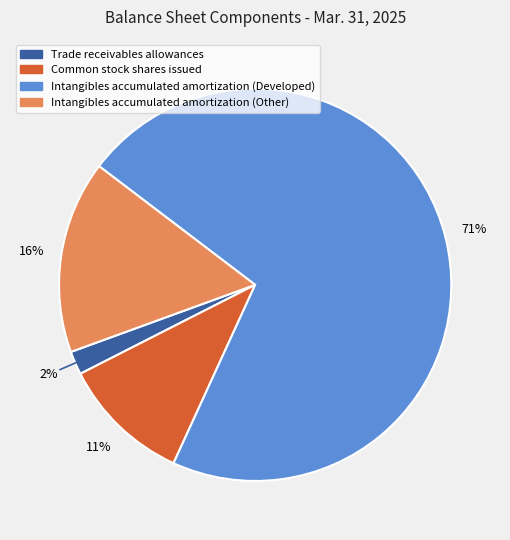

How many segments does this pie chart have?

4